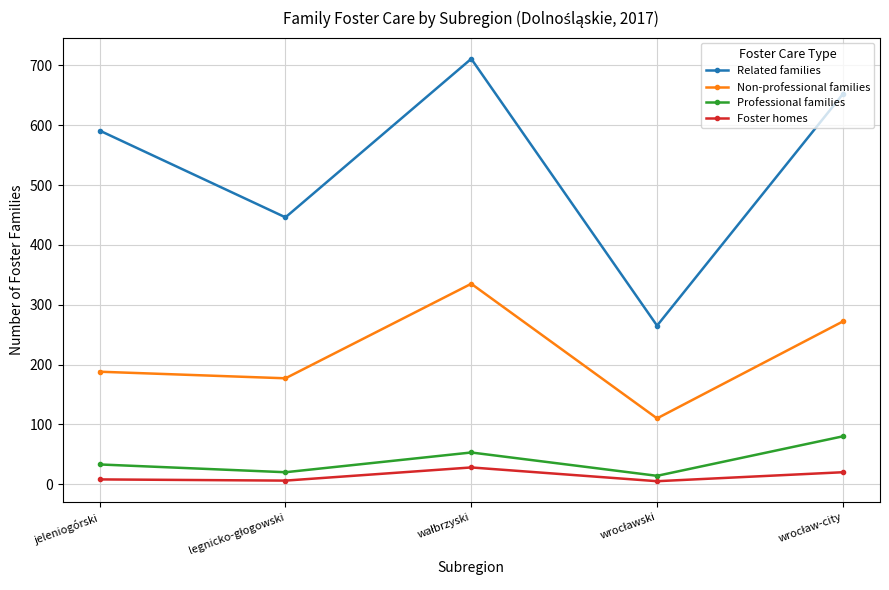

Which series has the largest range (max minus min)?

Related families